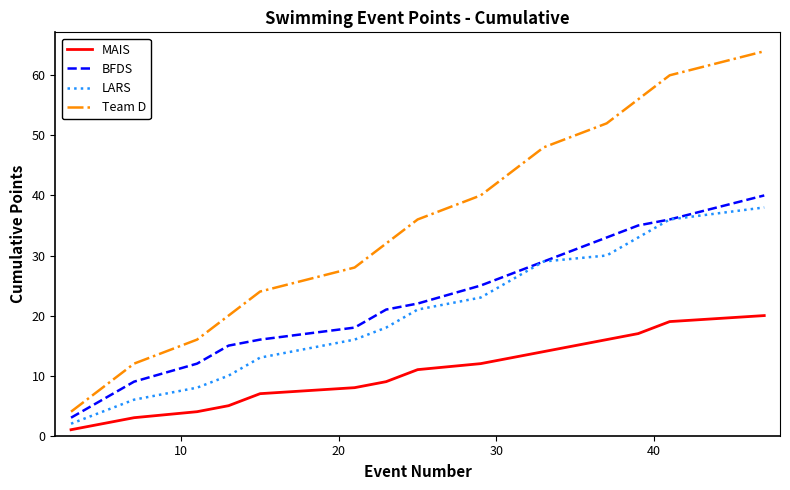

True or false: MAIS and Team D intersect in this chart.

False